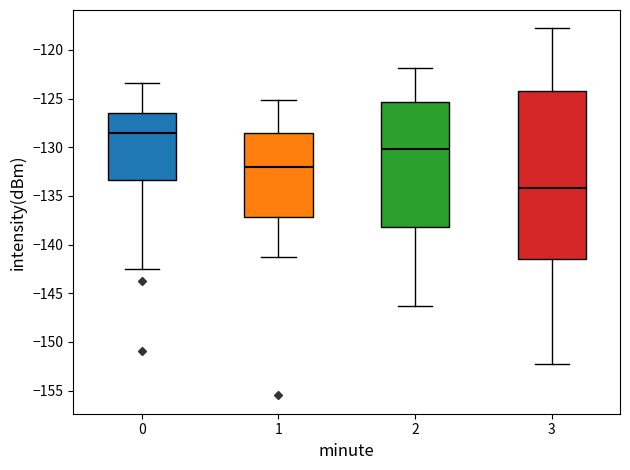

Reading left to right, transcribe this box plot: for each box, give where its median line is, the range the box spans, and where its two whiskers end, as read against the y-axis. The values are not printed on the chart, so give them approximately, as read against the axis.

0: median -128.5, box -133.5 to -126.5, whiskers -142.5 to -123.5
1: median -132.0, box -137.0 to -128.5, whiskers -141.0 to -125.0
2: median -130.0, box -138.0 to -125.5, whiskers -146.5 to -122.0
3: median -134.0, box -141.5 to -124.5, whiskers -152.0 to -118.0